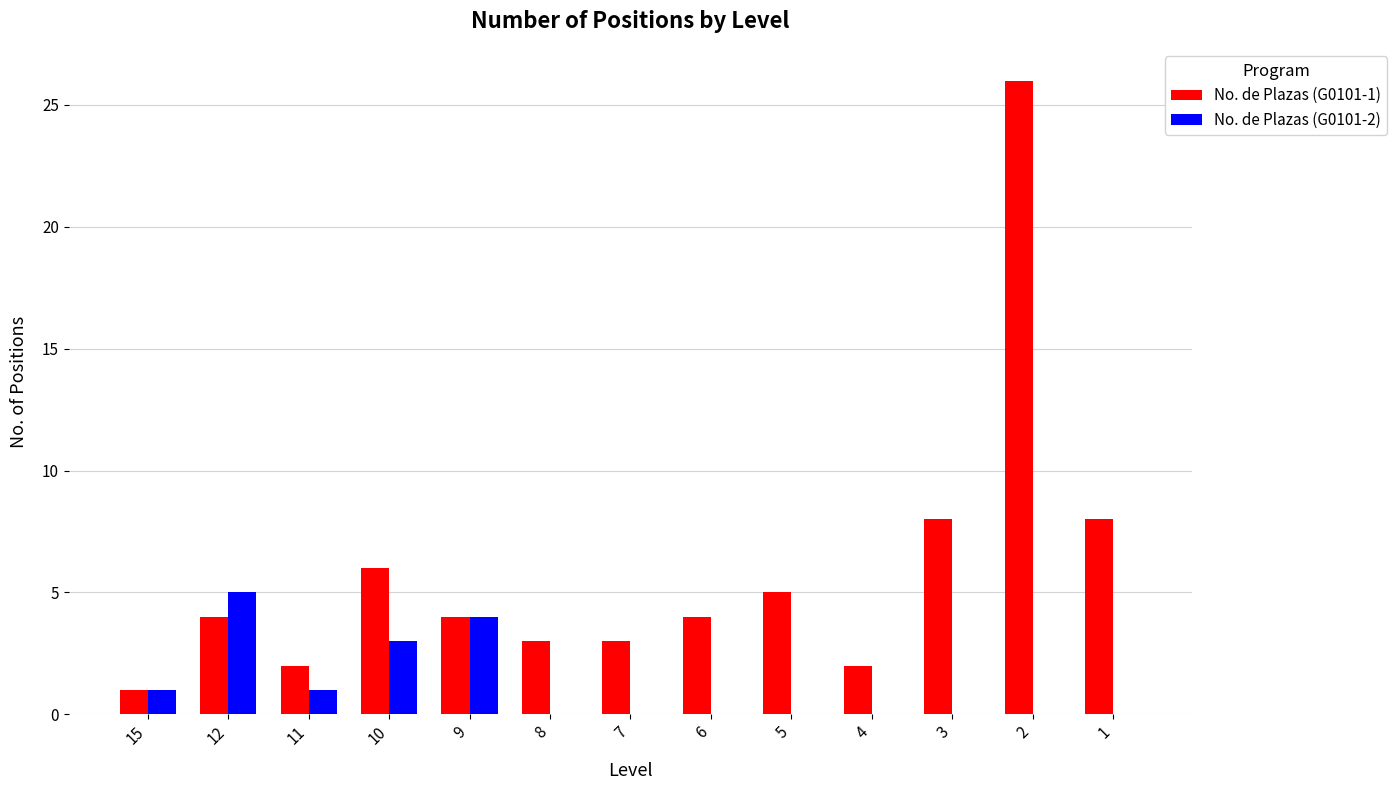

Is it true that No. de Plazas (G0101-2) equals -2 at 5?

False